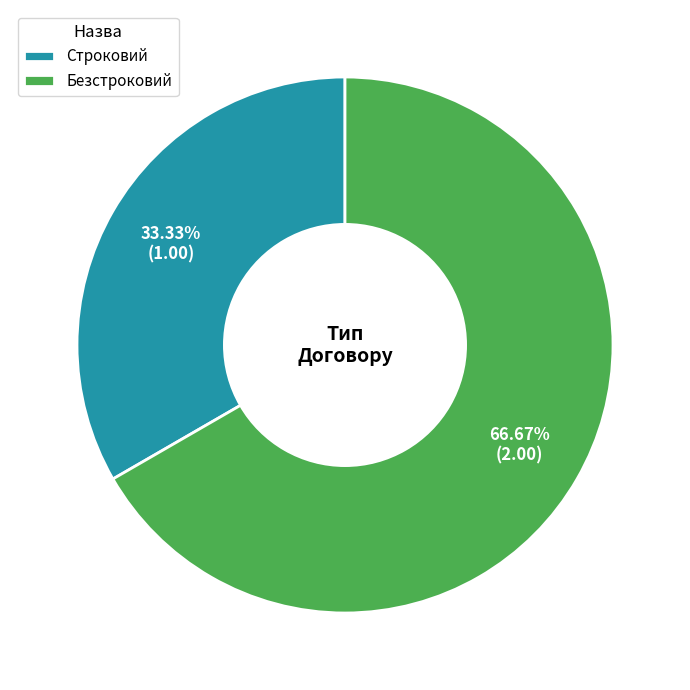

Count the number of slices in the pie.

2